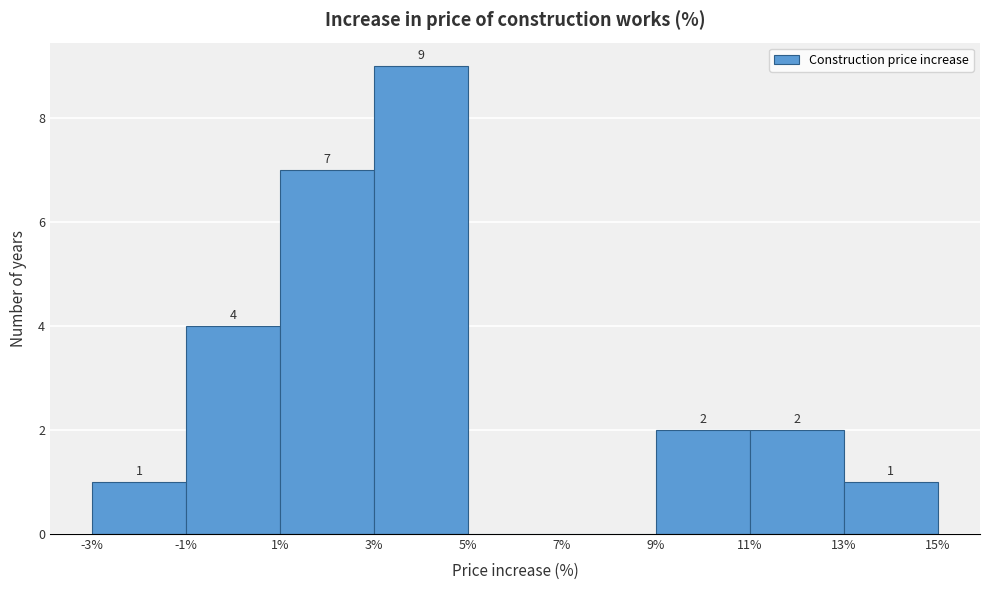

Over which range of the x-axis is the bar tallest?

3% to 5%